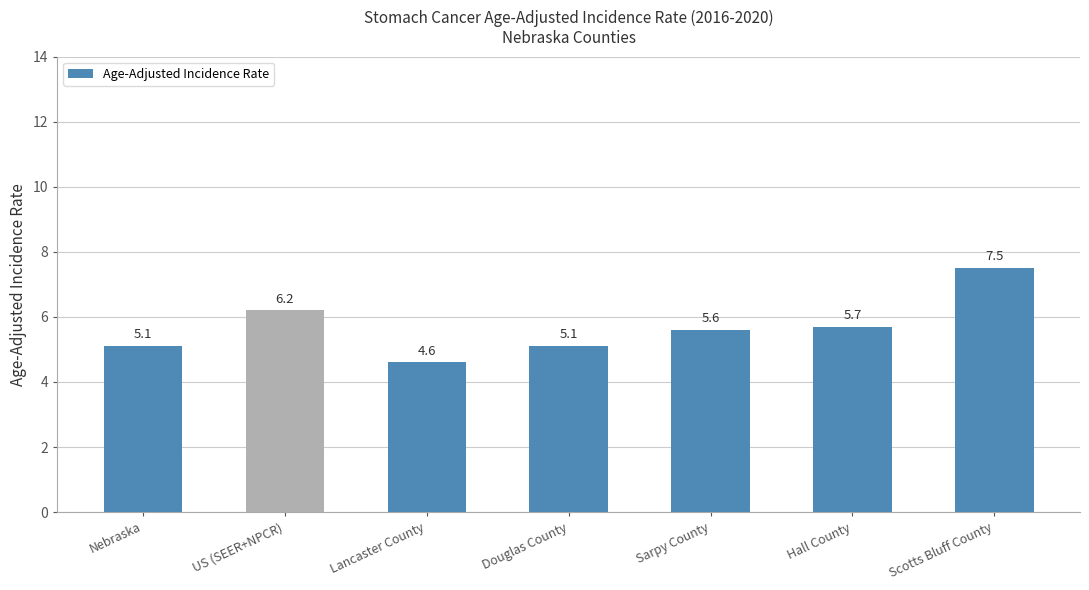

What is the difference between the maximum and minimum values?

2.9